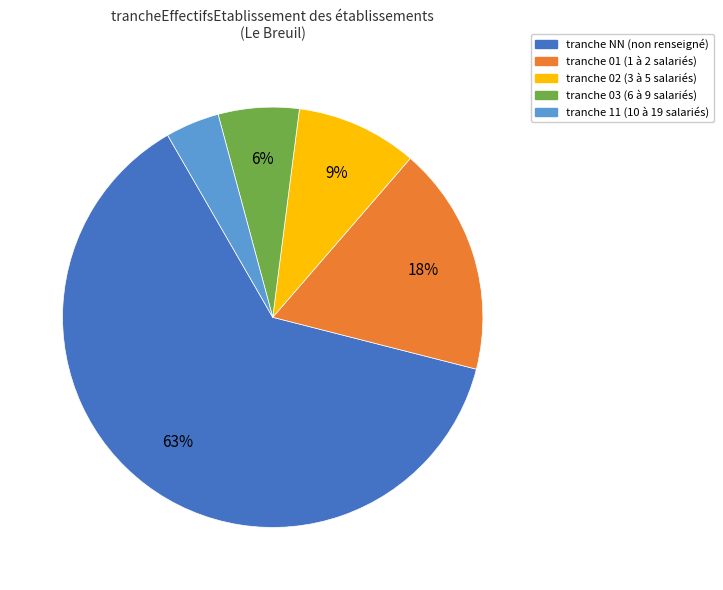

Does any single category account for the majority?

Yes